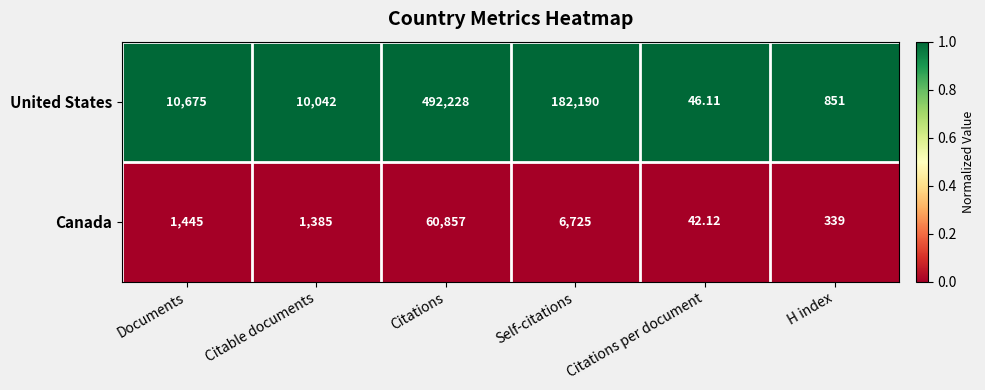

Rank the series at Citable documents from lowest to highest value.

Canada, United States